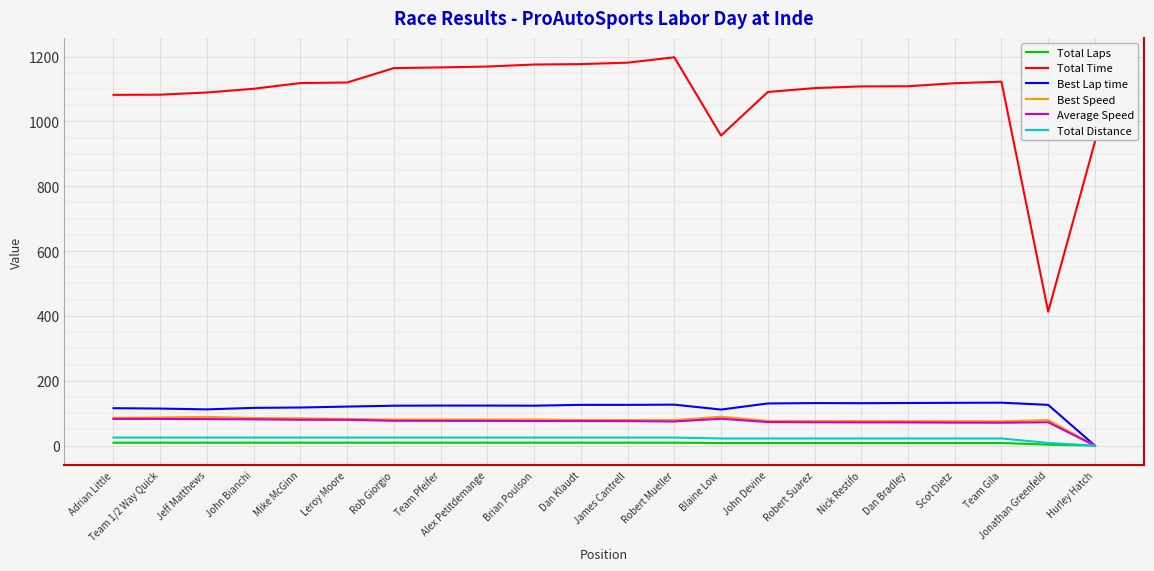

Where is Best Lap time nearest to the value 66?

Blaine Low